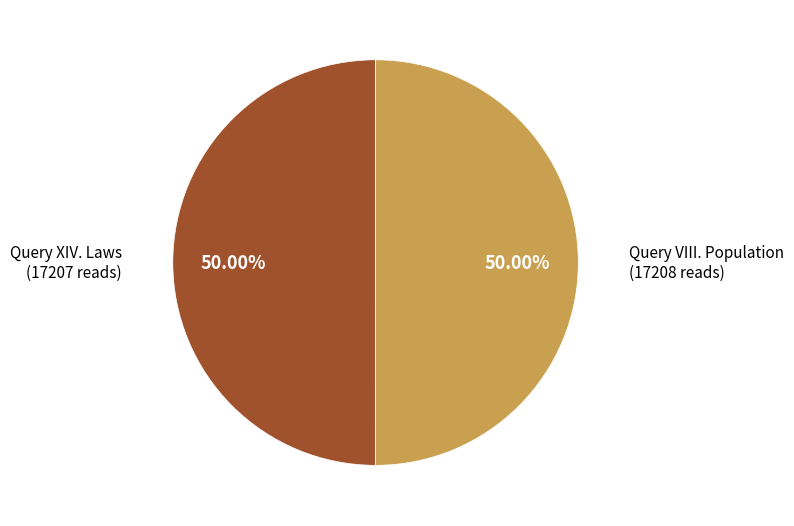

How many slices are in this pie chart?

2